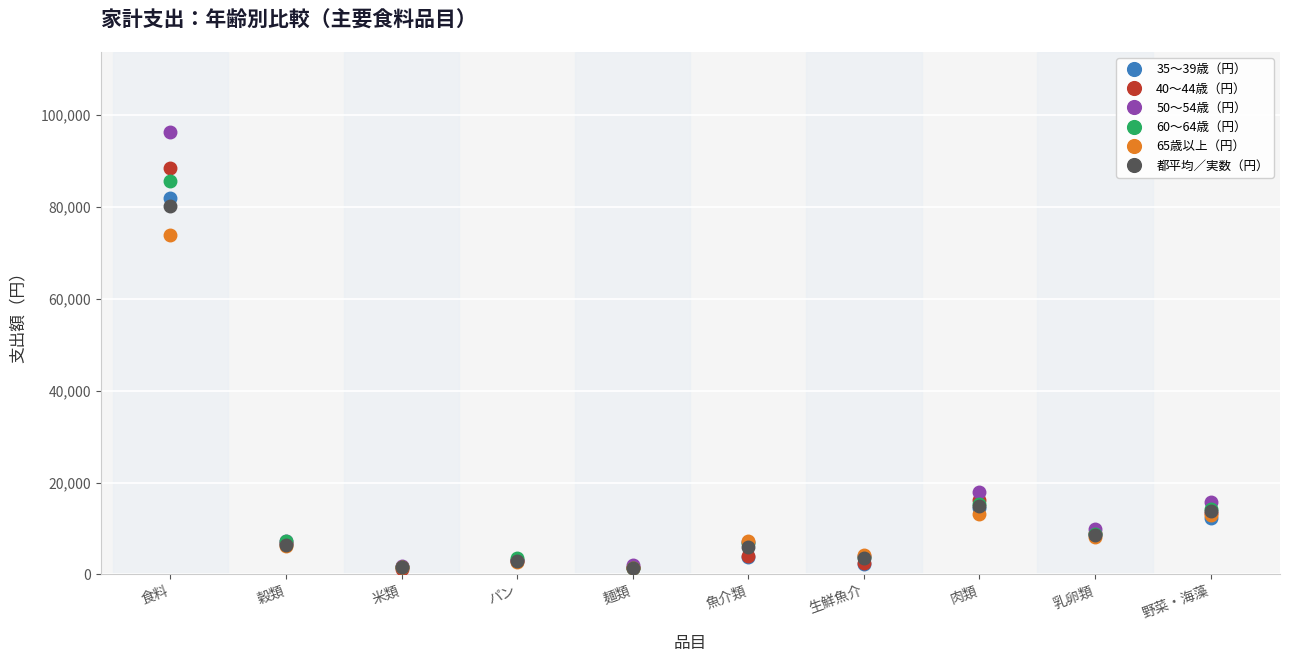

Does the chart have visible grid lines?

Yes